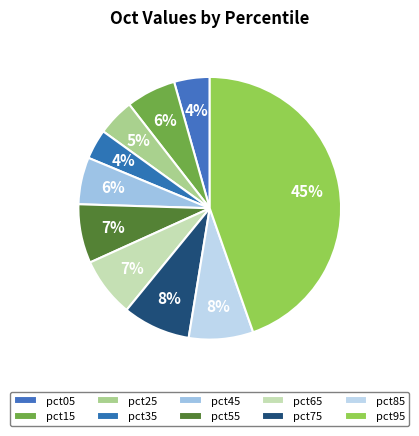

To the nearest percent, what portion does pct75 represent?

8%